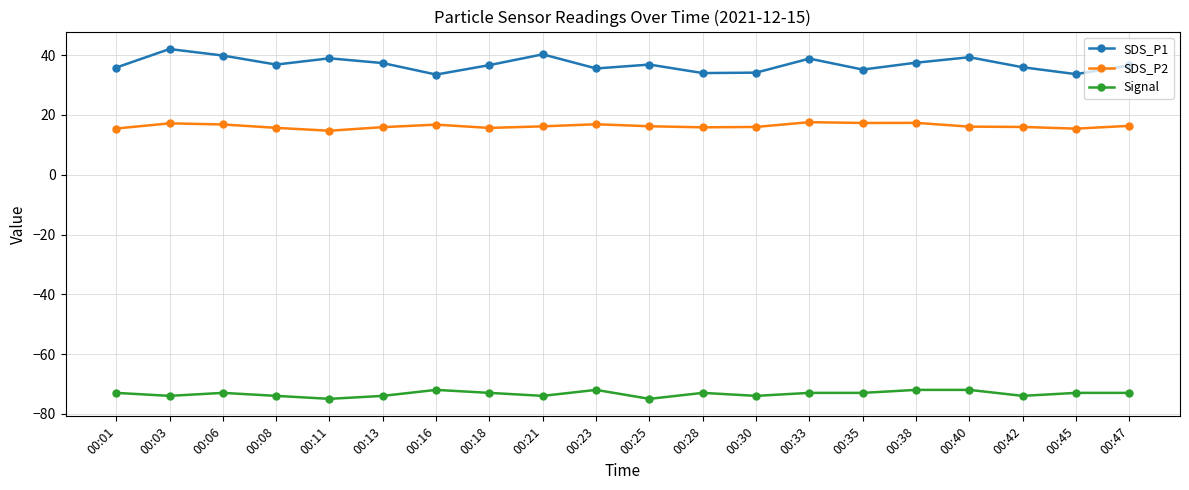

List the series in order of their peak value, lowest first.

Signal, SDS_P2, SDS_P1